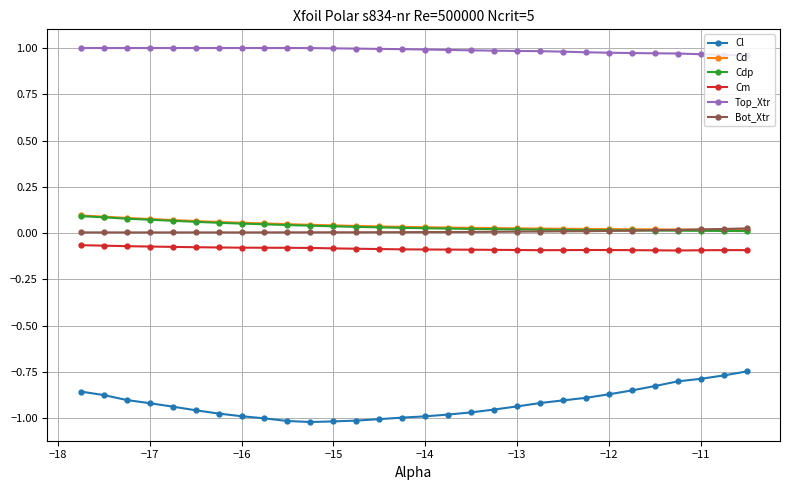

True or false: Bot_Xtr and Cl intersect in this chart.

False